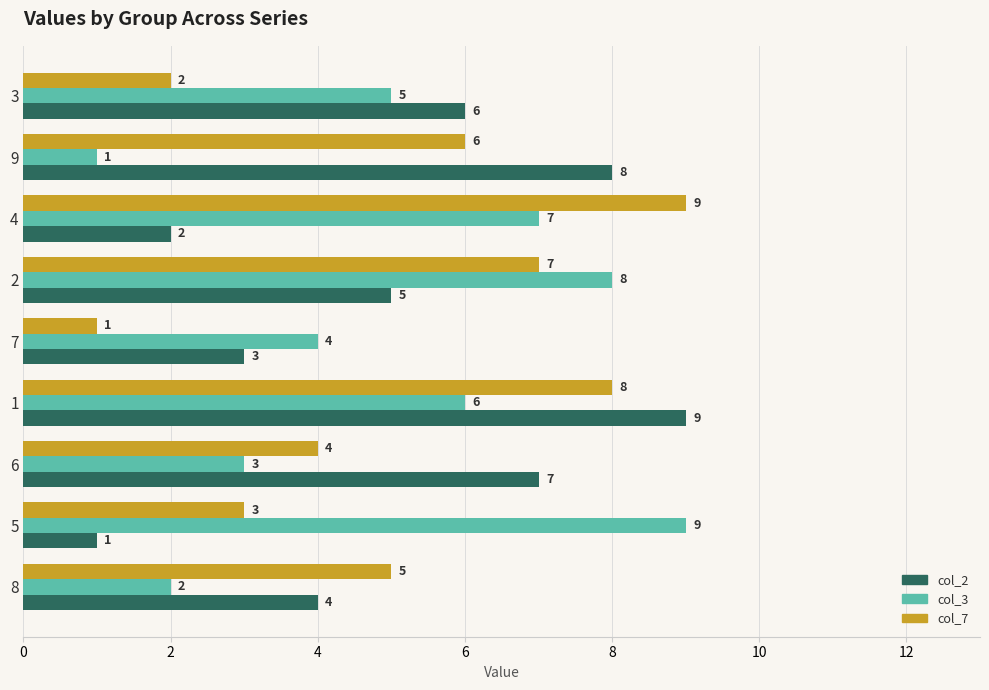

What is the difference between the highest and lowest values at 5?

8